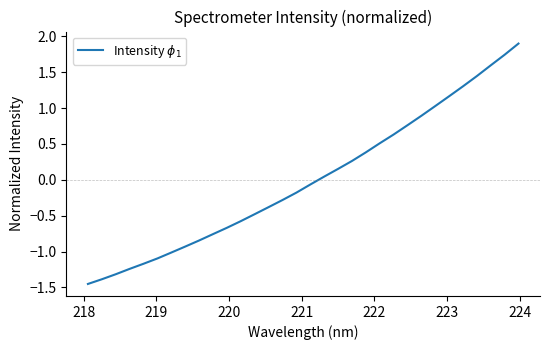

What is the maximum value shown in the chart?

1.9